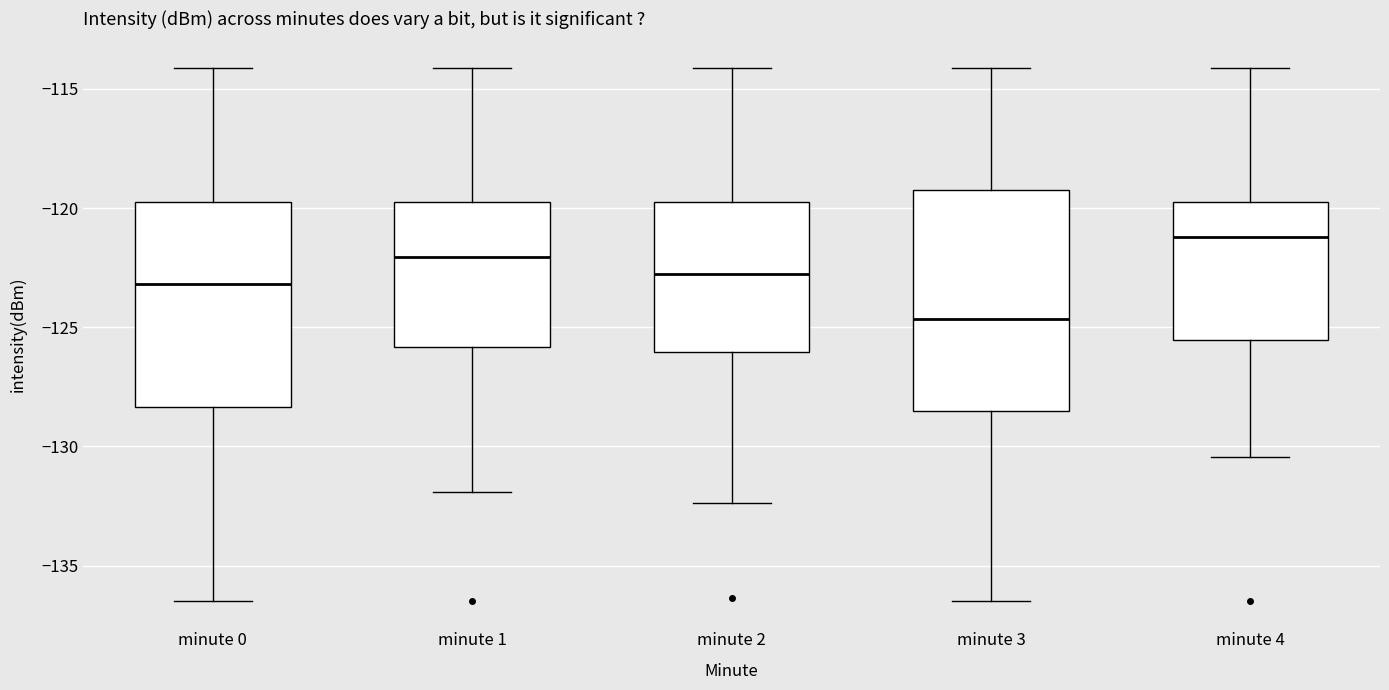

Reading left to right, read every box against the y-axis: the position of its median line, the range the box covers, and the ends of its whiskers. The values are not printed on the chart, so give them approximately, as read against the axis.

minute 0: median -123.0, box -128.5 to -119.5, whiskers -136.5 to -114.0
minute 1: median -122.0, box -126.0 to -119.5, whiskers -132.0 to -114.0
minute 2: median -123.0, box -126.0 to -119.5, whiskers -132.5 to -114.0
minute 3: median -124.5, box -128.5 to -119.5, whiskers -136.5 to -114.0
minute 4: median -121.0, box -125.5 to -119.5, whiskers -130.5 to -114.0